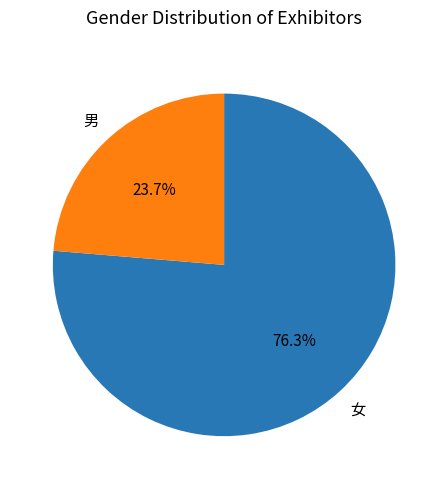

To the nearest percent, what is the combined percentage of 女 and 男?

100%